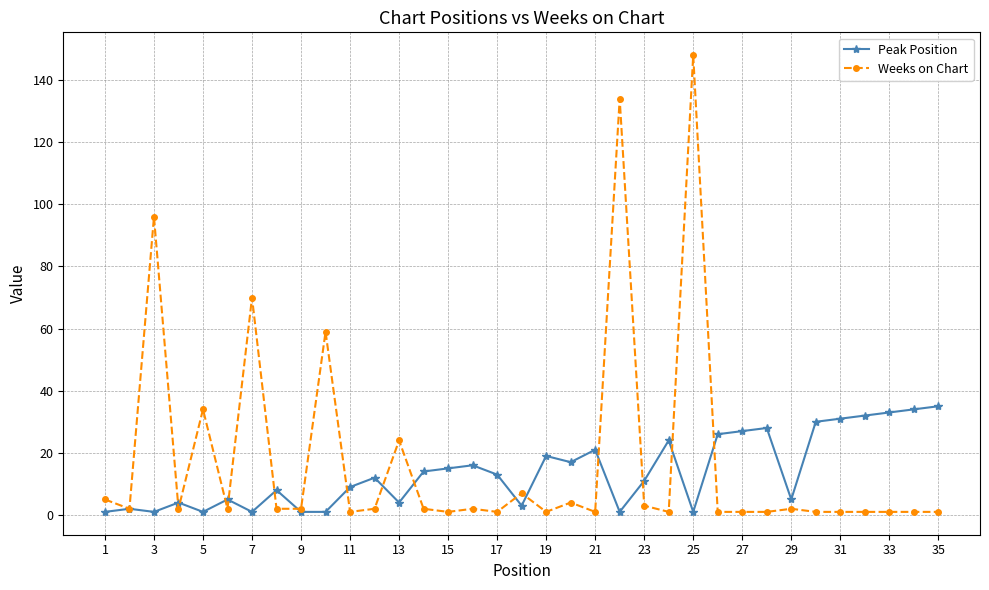

What is the difference between the maximum and minimum values in the Weeks on Chart series?

147